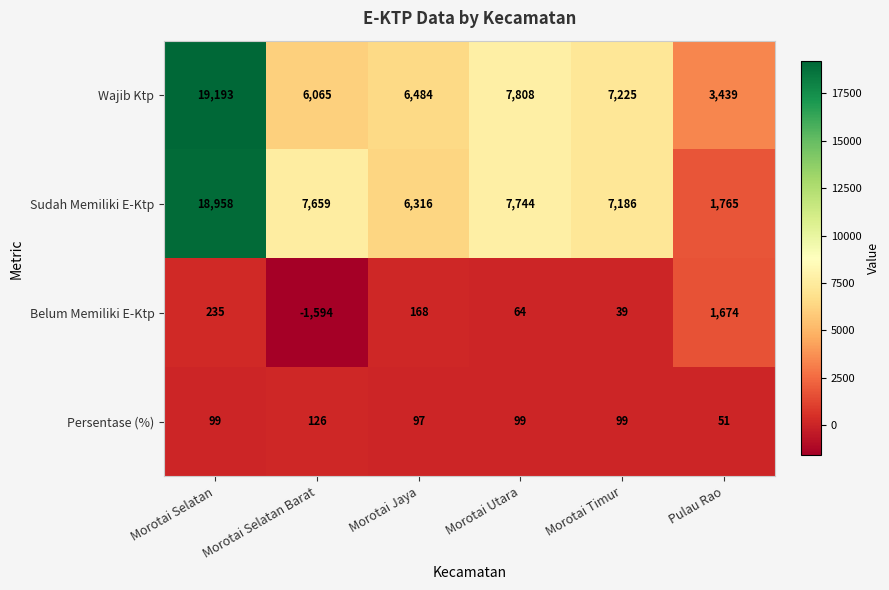

List the series in order of their peak value, lowest first.

Persentase (%), Belum Memiliki E-Ktp, Sudah Memiliki E-Ktp, Wajib Ktp